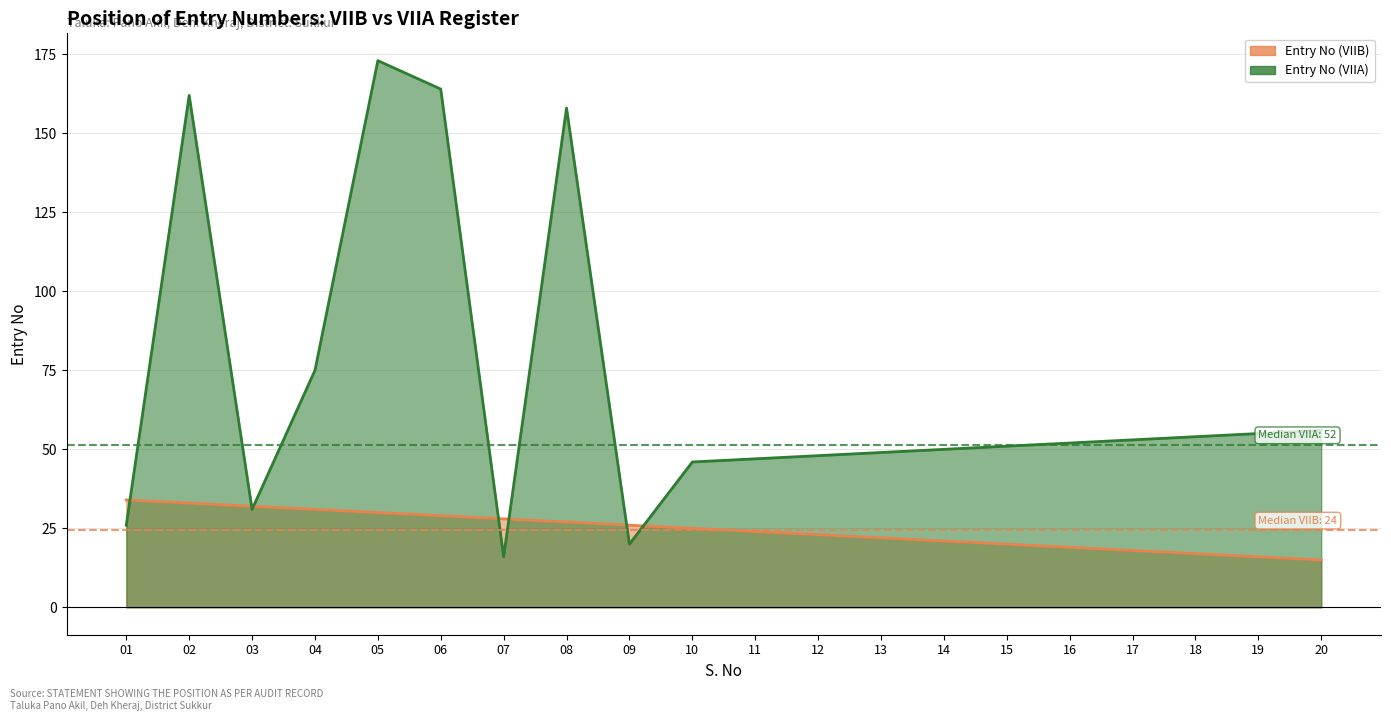

Where is the first local maximum for Entry No (VIIA)?

02